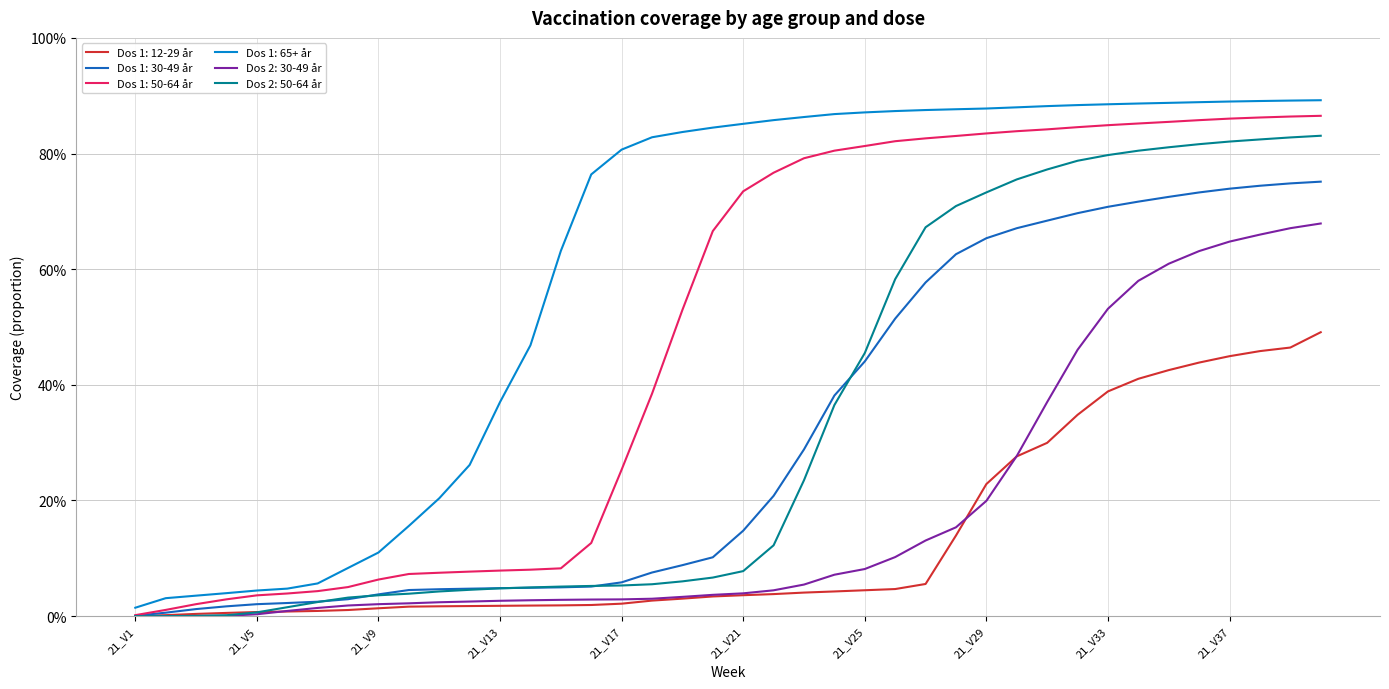

Reading left to right, list all the values displayed in this chart.

Dos 1: 12-29 år: 21_V1=0.0	21_V2=0.0	21_V3=0.0	21_V4=0.0	21_V5=0.0	21_V6=0.0	21_V7=0.0	21_V8=0.0	21_V9=0.0	21_V10=0.0	21_V11=0.0	21_V12=0.0	21_V13=0.0	21_V14=0.0	21_V15=0.0	21_V16=0.0	21_V17=0.0	21_V18=0.0	21_V19=0.0	21_V20=0.0	21_V21=0.0	21_V22=0.0	21_V23=0.0	21_V24=0.0	21_V25=0.0	21_V26=0.0	21_V27=0.1	21_V28=0.1	21_V29=0.2	21_V30=0.3	21_V31=0.3	21_V32=0.3	21_V33=0.4	21_V34=0.4	21_V35=0.4	21_V36=0.4	21_V37=0.4	21_V38=0.5	21_V39=0.5	21_V40=0.5
Dos 1: 30-49 år: 21_V1=0.0	21_V2=0.0	21_V3=0.0	21_V4=0.0	21_V5=0.0	21_V6=0.0	21_V7=0.0	21_V8=0.0	21_V9=0.0	21_V10=0.0	21_V11=0.0	21_V12=0.0	21_V13=0.0	21_V14=0.0	21_V15=0.0	21_V16=0.1	21_V17=0.1	21_V18=0.1	21_V19=0.1	21_V20=0.1	21_V21=0.1	21_V22=0.2	21_V23=0.3	21_V24=0.4	21_V25=0.4	21_V26=0.5	21_V27=0.6	21_V28=0.6	21_V29=0.7	21_V30=0.7	21_V31=0.7	21_V32=0.7	21_V33=0.7	21_V34=0.7	21_V35=0.7	21_V36=0.7	21_V37=0.7	21_V38=0.7	21_V39=0.7	21_V40=0.8
Dos 1: 50-64 år: 21_V1=0.0	21_V2=0.0	21_V3=0.0	21_V4=0.0	21_V5=0.0	21_V6=0.0	21_V7=0.0	21_V8=0.1	21_V9=0.1	21_V10=0.1	21_V11=0.1	21_V12=0.1	21_V13=0.1	21_V14=0.1	21_V15=0.1	21_V16=0.1	21_V17=0.3	21_V18=0.4	21_V19=0.5	21_V20=0.7	21_V21=0.7	21_V22=0.8	21_V23=0.8	21_V24=0.8	21_V25=0.8	21_V26=0.8	21_V27=0.8	21_V28=0.8	21_V29=0.8	21_V30=0.8	21_V31=0.8	21_V32=0.8	21_V33=0.8	21_V34=0.9	21_V35=0.9	21_V36=0.9	21_V37=0.9	21_V38=0.9	21_V39=0.9	21_V40=0.9
Dos 1: 65+ år: 21_V1=0.0	21_V2=0.0	21_V3=0.0	21_V4=0.0	21_V5=0.0	21_V6=0.0	21_V7=0.1	21_V8=0.1	21_V9=0.1	21_V10=0.2	21_V11=0.2	21_V12=0.3	21_V13=0.4	21_V14=0.5	21_V15=0.6	21_V16=0.8	21_V17=0.8	21_V18=0.8	21_V19=0.8	21_V20=0.8	21_V21=0.9	21_V22=0.9	21_V23=0.9	21_V24=0.9	21_V25=0.9	21_V26=0.9	21_V27=0.9	21_V28=0.9	21_V29=0.9	21_V30=0.9	21_V31=0.9	21_V32=0.9	21_V33=0.9	21_V34=0.9	21_V35=0.9	21_V36=0.9	21_V37=0.9	21_V38=0.9	21_V39=0.9	21_V40=0.9
Dos 2: 30-49 år: 21_V1=0.0	21_V2=0.0	21_V3=0.0	21_V4=0.0	21_V5=0.0	21_V6=0.0	21_V7=0.0	21_V8=0.0	21_V9=0.0	21_V10=0.0	21_V11=0.0	21_V12=0.0	21_V13=0.0	21_V14=0.0	21_V15=0.0	21_V16=0.0	21_V17=0.0	21_V18=0.0	21_V19=0.0	21_V20=0.0	21_V21=0.0	21_V22=0.0	21_V23=0.1	21_V24=0.1	21_V25=0.1	21_V26=0.1	21_V27=0.1	21_V28=0.2	21_V29=0.2	21_V30=0.3	21_V31=0.4	21_V32=0.5	21_V33=0.5	21_V34=0.6	21_V35=0.6	21_V36=0.6	21_V37=0.6	21_V38=0.7	21_V39=0.7	21_V40=0.7
Dos 2: 50-64 år: 21_V1=0.0	21_V2=0.0	21_V3=0.0	21_V4=0.0	21_V5=0.0	21_V6=0.0	21_V7=0.0	21_V8=0.0	21_V9=0.0	21_V10=0.0	21_V11=0.0	21_V12=0.0	21_V13=0.0	21_V14=0.0	21_V15=0.1	21_V16=0.1	21_V17=0.1	21_V18=0.1	21_V19=0.1	21_V20=0.1	21_V21=0.1	21_V22=0.1	21_V23=0.2	21_V24=0.4	21_V25=0.5	21_V26=0.6	21_V27=0.7	21_V28=0.7	21_V29=0.7	21_V30=0.8	21_V31=0.8	21_V32=0.8	21_V33=0.8	21_V34=0.8	21_V35=0.8	21_V36=0.8	21_V37=0.8	21_V38=0.8	21_V39=0.8	21_V40=0.8